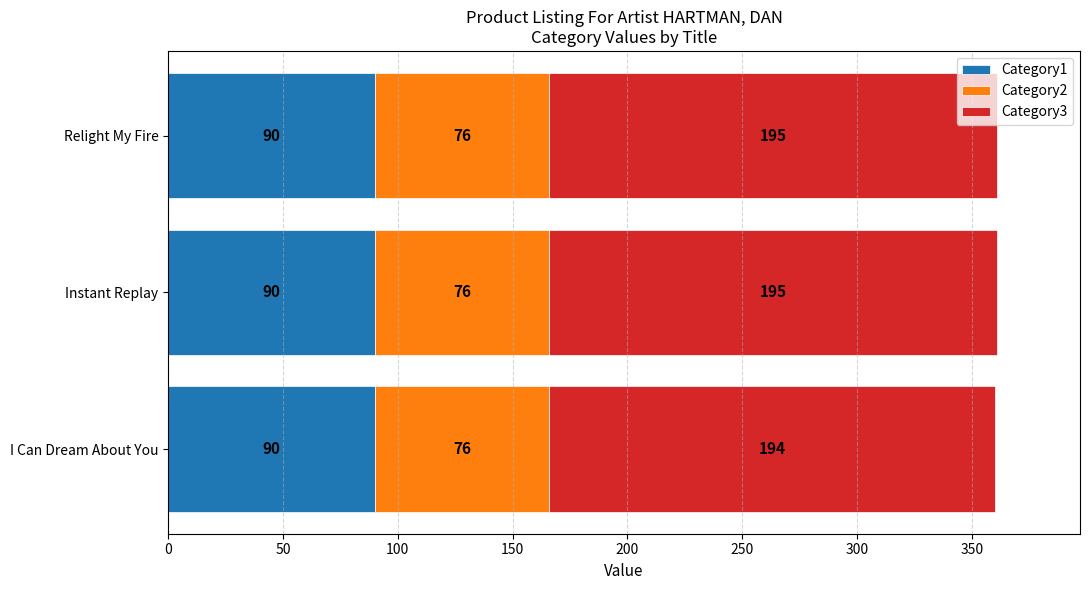

Read the Category1 value at Instant Replay.

90